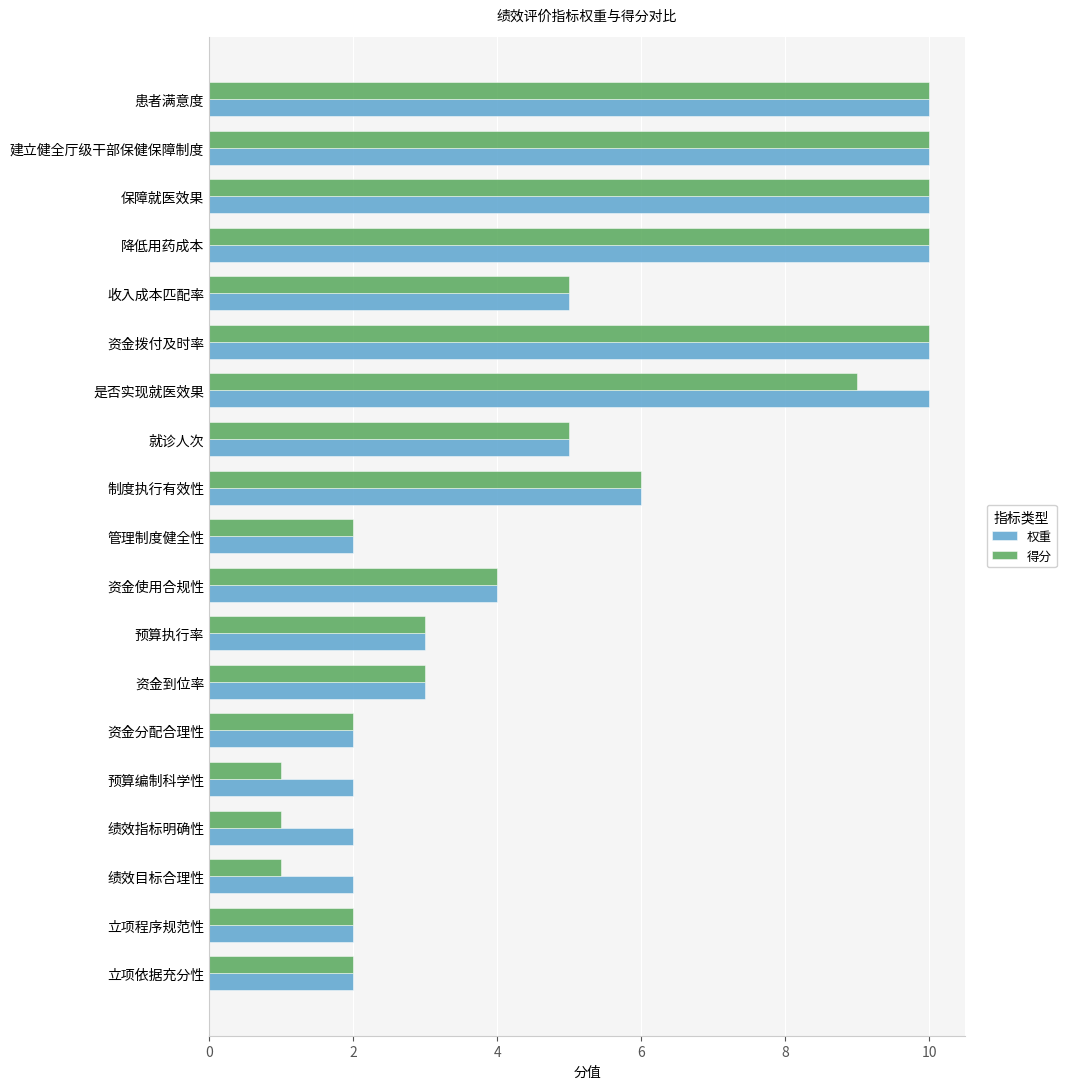

What is the sum of all 得分 values?

96